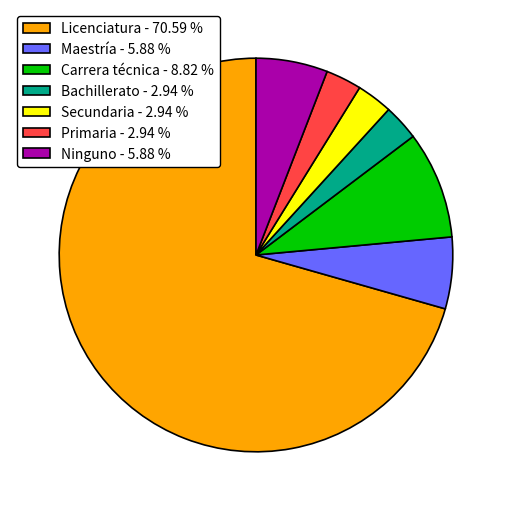

Approximately how many times larger is the value at Maestría - 5.88 % compared to Primaria - 2.94 %?

2.0